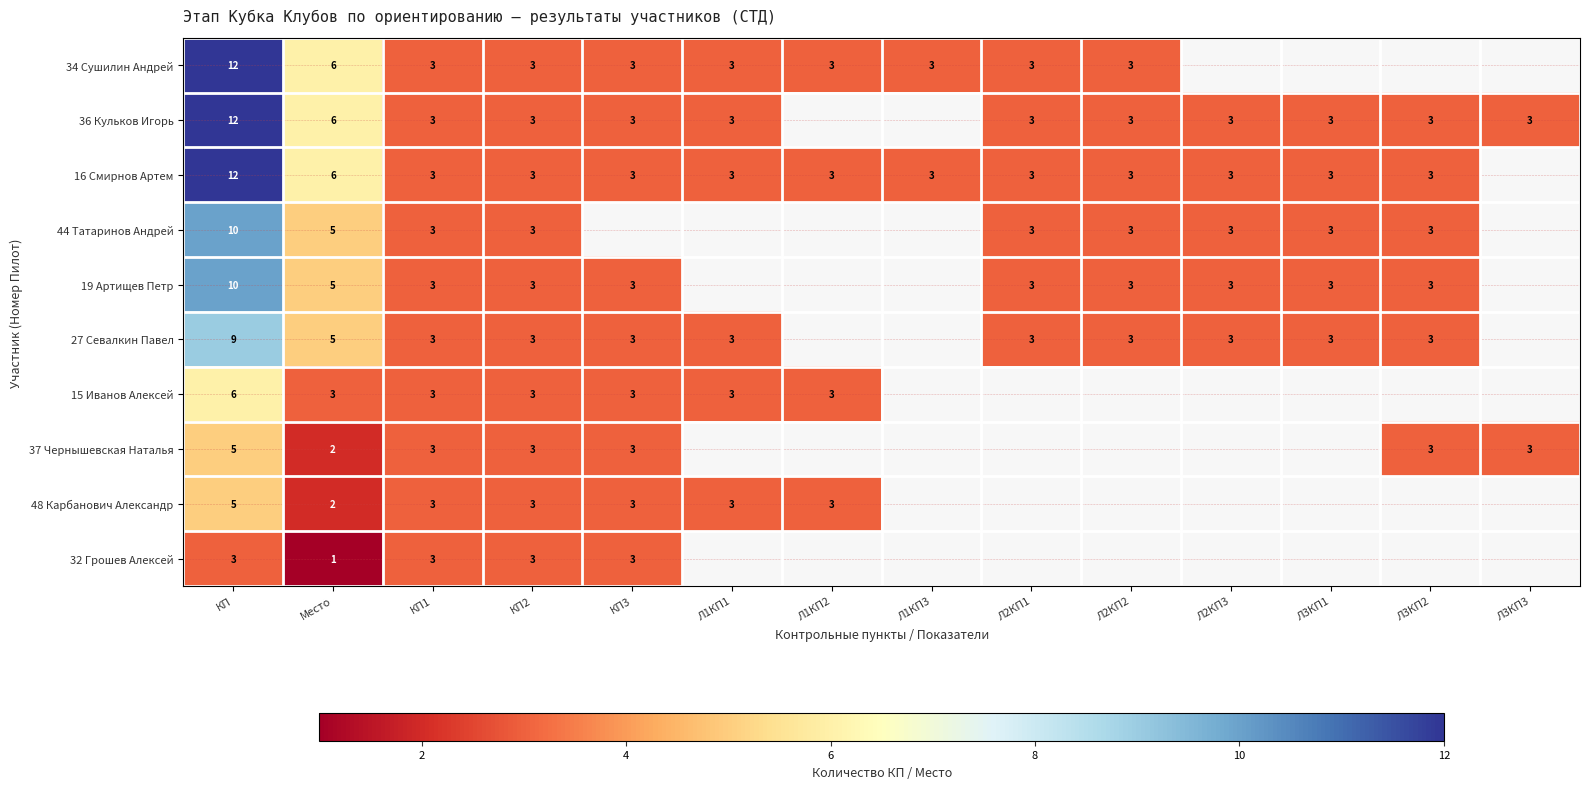

True or false: 36 Кульков Игорь has a value of 5 at Л1КП1.

False